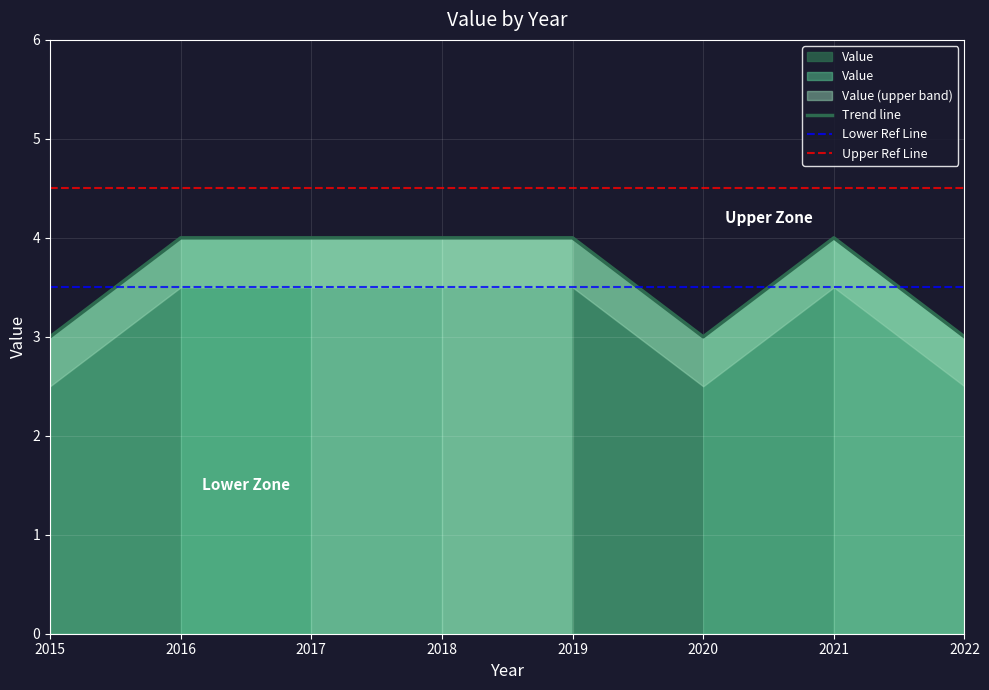

Reading left to right, list all the values displayed in this chart.

2015=3	2016=4	2017=4	2018=4	2019=4	2020=3	2021=4	2022=3